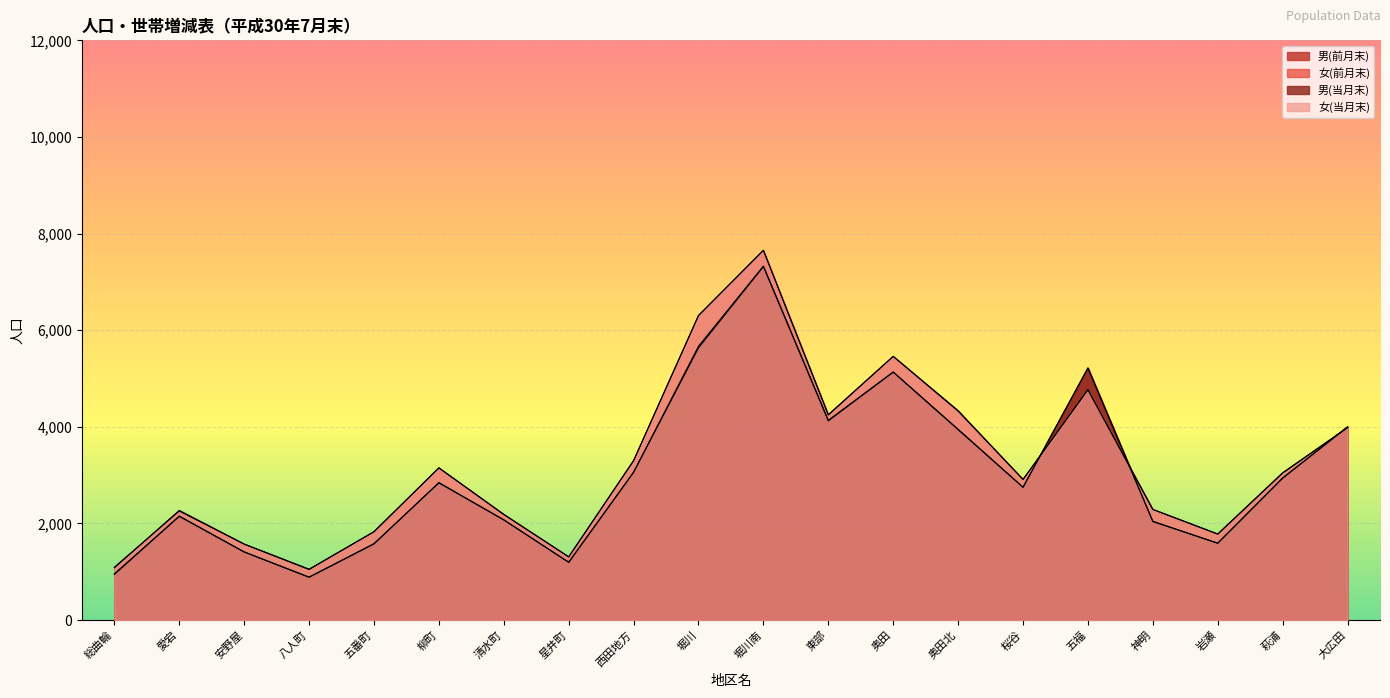

Reading left to right, extract all data points from this chart.

男(前月末): 総曲輪=944	愛宕=2154	安野屋=1411	八人町=890	五番町=1583	柳町=2840	清水町=2076	星井町=1198	西田地方=3059	堀川=5635	堀川南=7318	東部=4124	奥田=5133	奥田北=3942	桜谷=2749	五福=5220	神明=2040	岩瀬=1594	萩浦=2936	大広田=4003
女(前月末): 総曲輪=1082	愛宕=2271	安野屋=1575	八人町=1054	五番町=1827	柳町=3152	清水町=2190	星井町=1309	西田地方=3301	堀川=6304	堀川南=7655	東部=4246	奥田=5459	奥田北=4325	桜谷=2912	五福=4771	神明=2290	岩瀬=1780	萩浦=3043	大広田=3982
男(当月末): 総曲輪=960	愛宕=2147	安野屋=1411	八人町=888	五番町=1577	柳町=2847	清水町=2074	星井町=1197	西田地方=3063	堀川=5669	堀川南=7328	東部=4136	奥田=5136	奥田北=3950	桜谷=2751	五福=5217	神明=2046	岩瀬=1590	萩浦=2943	大広田=3996
女(当月末): 総曲輪=1095	愛宕=2258	安野屋=1572	八人町=1048	五番町=1833	柳町=3150	清水町=2185	星井町=1310	西田地方=3302	堀川=6306	堀川南=7654	東部=4253	奥田=5460	奥田北=4337	桜谷=2912	五福=4766	神明=2292	岩瀬=1783	萩浦=3050	大広田=3988